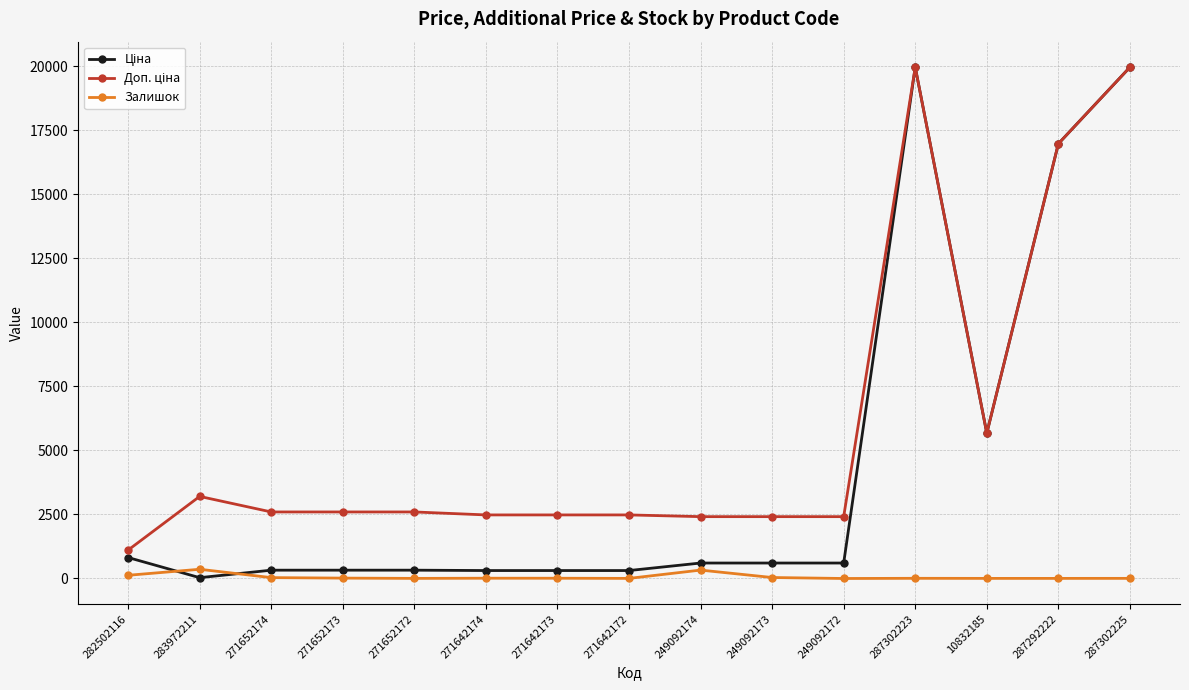

The Залишок series shows 328.0 at 249092174. True or false?

True